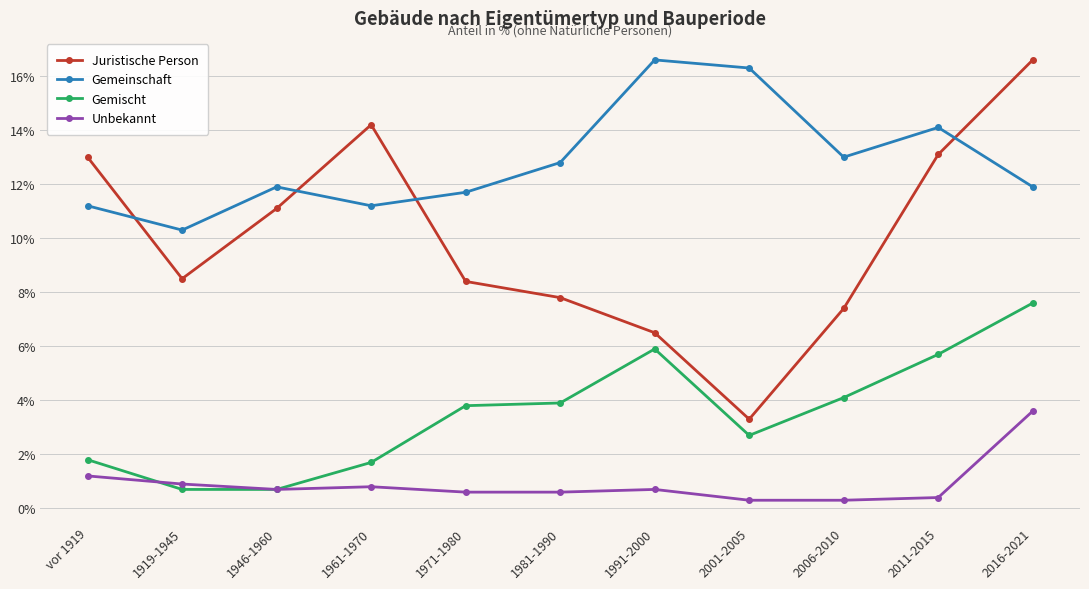

True or false: Gemischt and Gemeinschaft cross at least once.

False